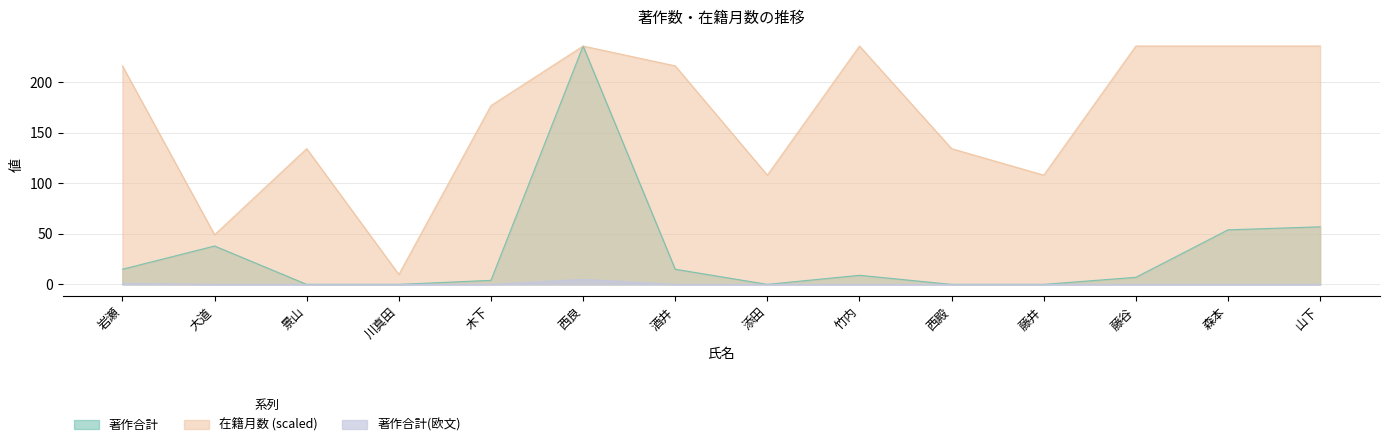

Rank the series by their average value, from highest to lowest.

在籍月数 (scaled), 著作合計, 著作合計(欧文)